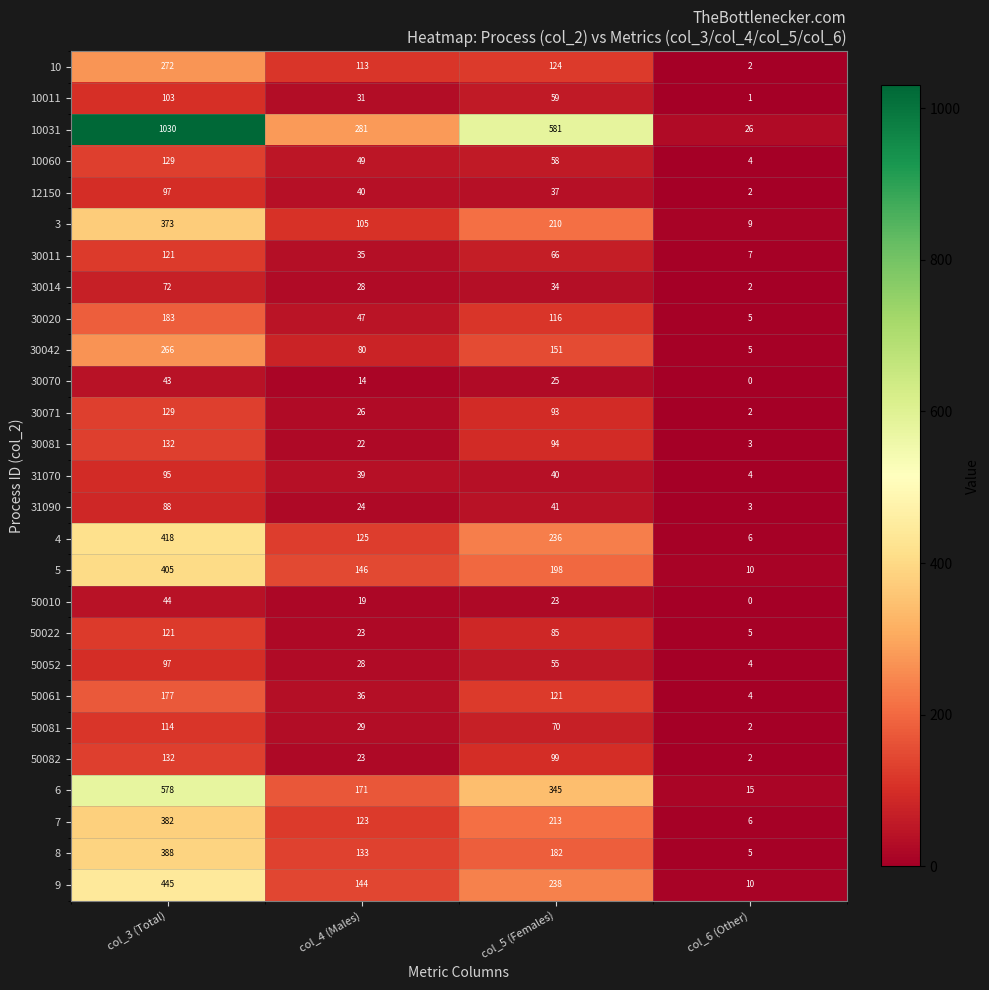

At which label is 30071 closest to 65?

col_5 (Females)